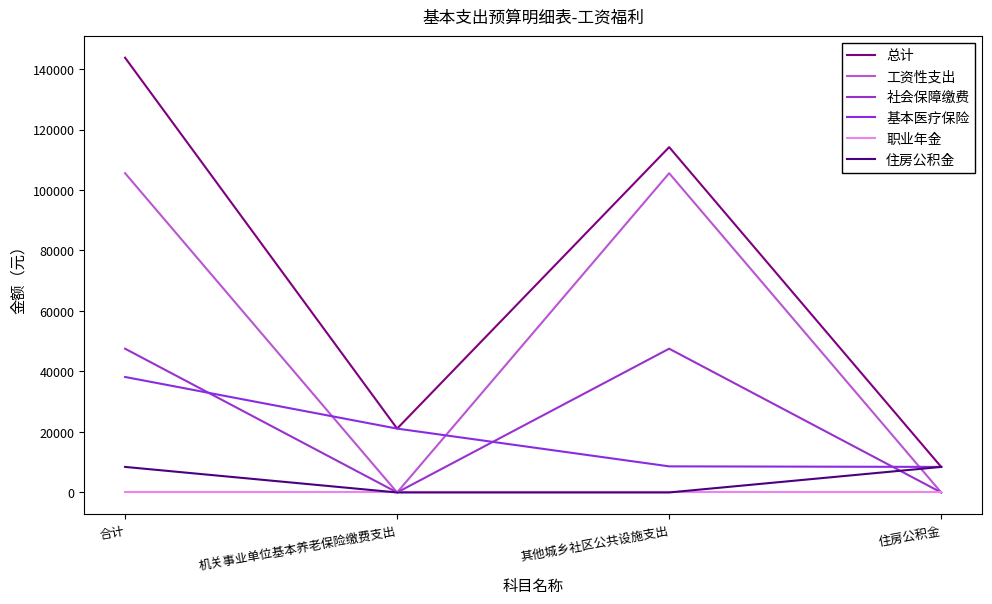

How many interior local peaks does the 社会保障缴费 series have?

1